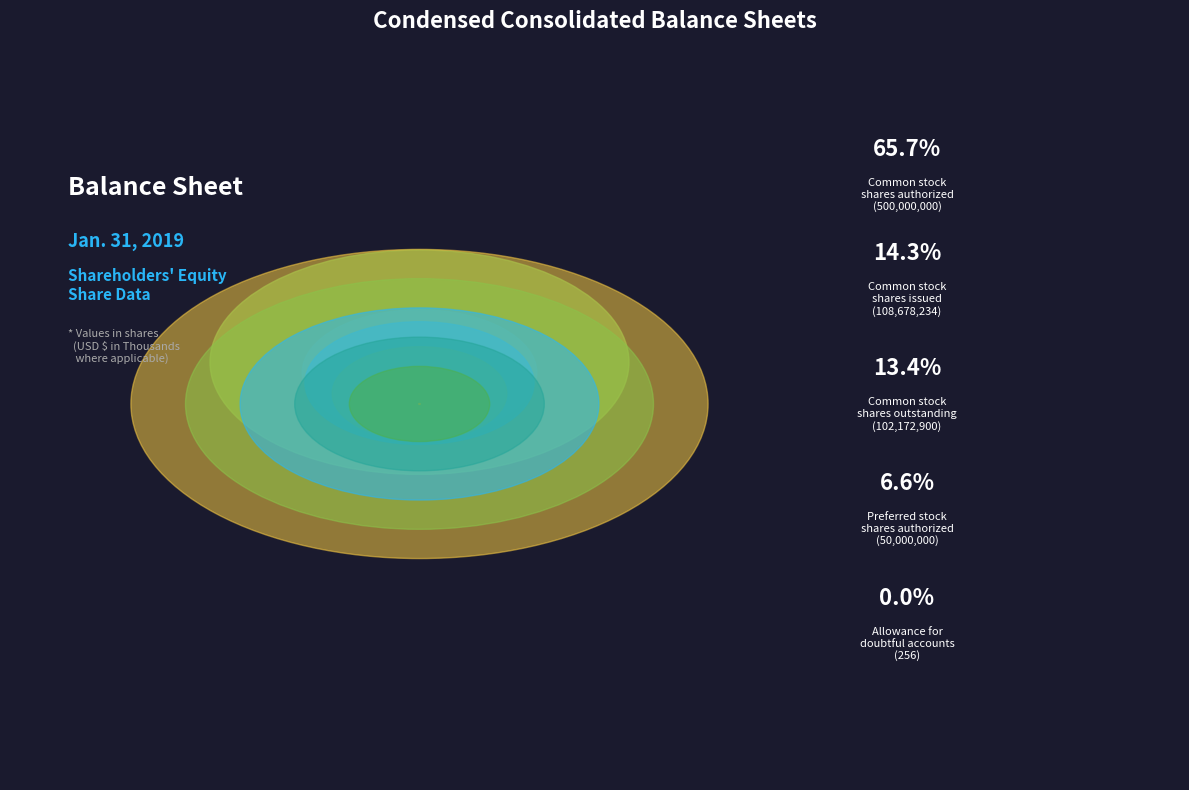

What is the majority slice?

Common stock shares authorized